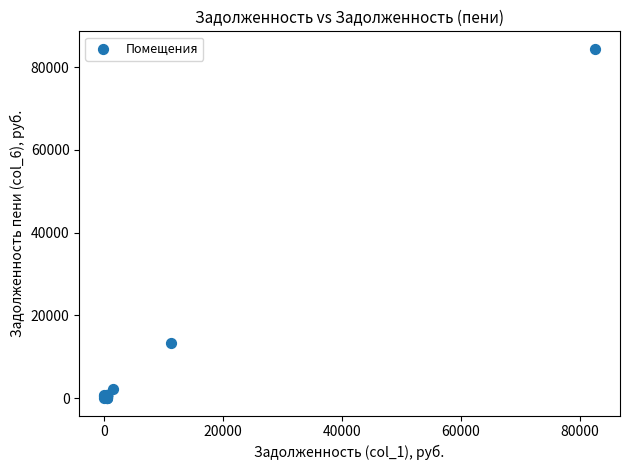

What Y value in the scatter plot is closest to 42237?

13261.9